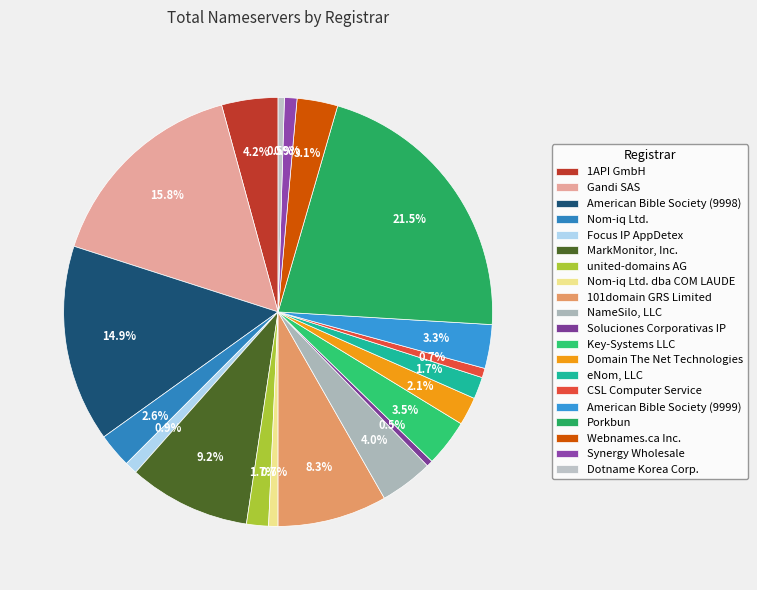

Which slice is the largest?

Porkbun